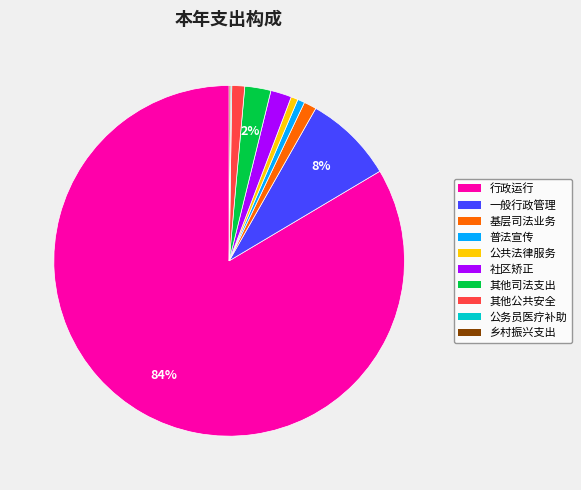

To the nearest percent, what is the average slice percentage?

10%